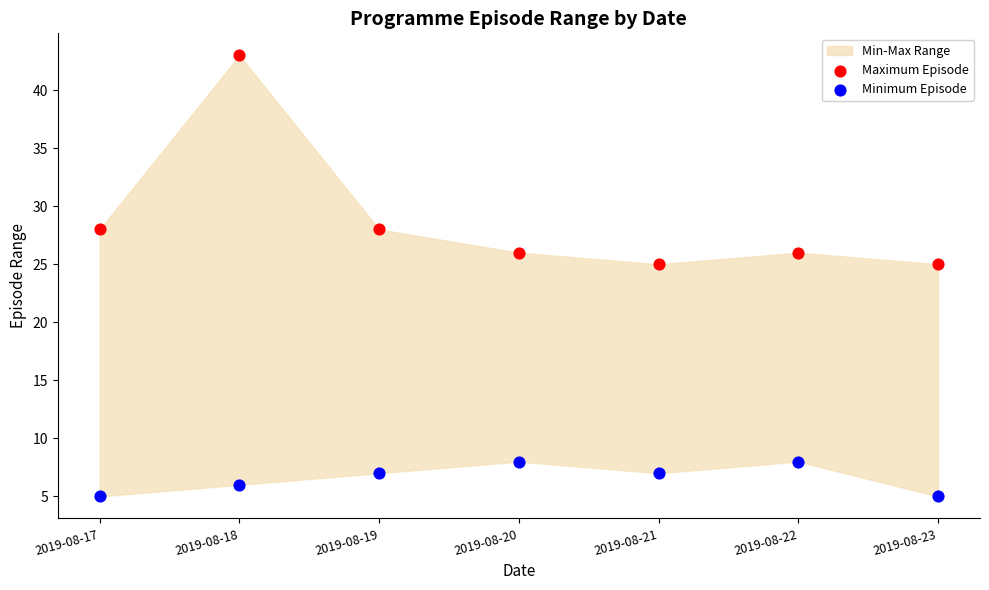

Which series has the widest spread of Y values?

Maximum Episode